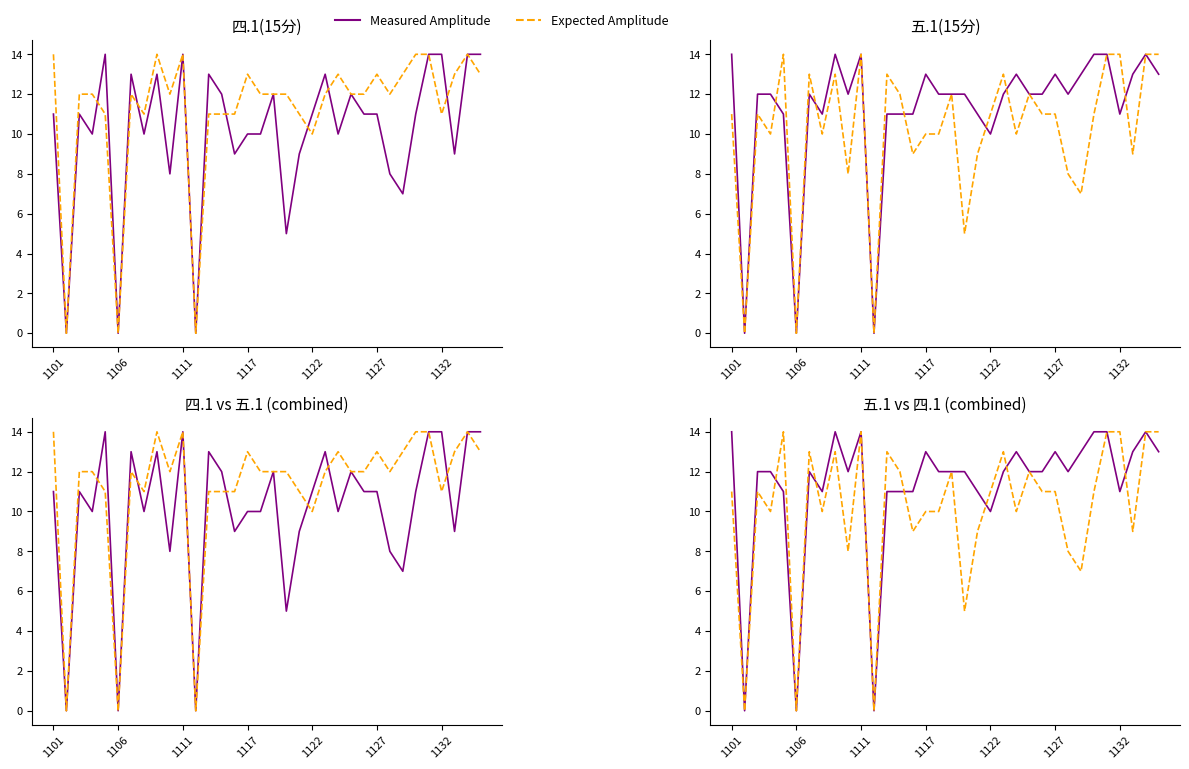

Which category has the lowest value across all series?

1106